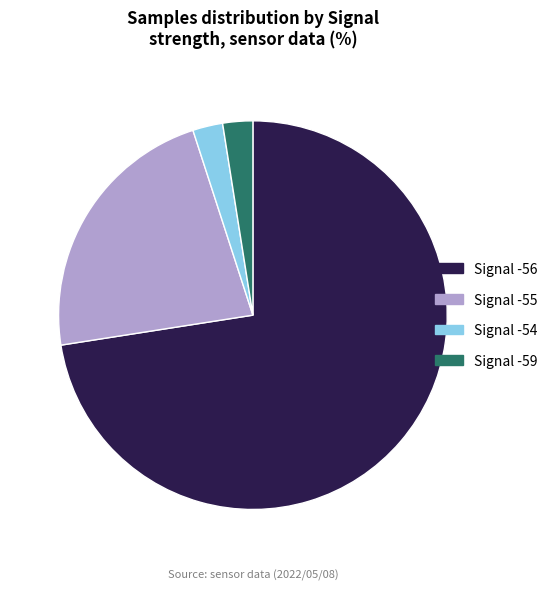

Is there a majority slice in this chart?

Yes